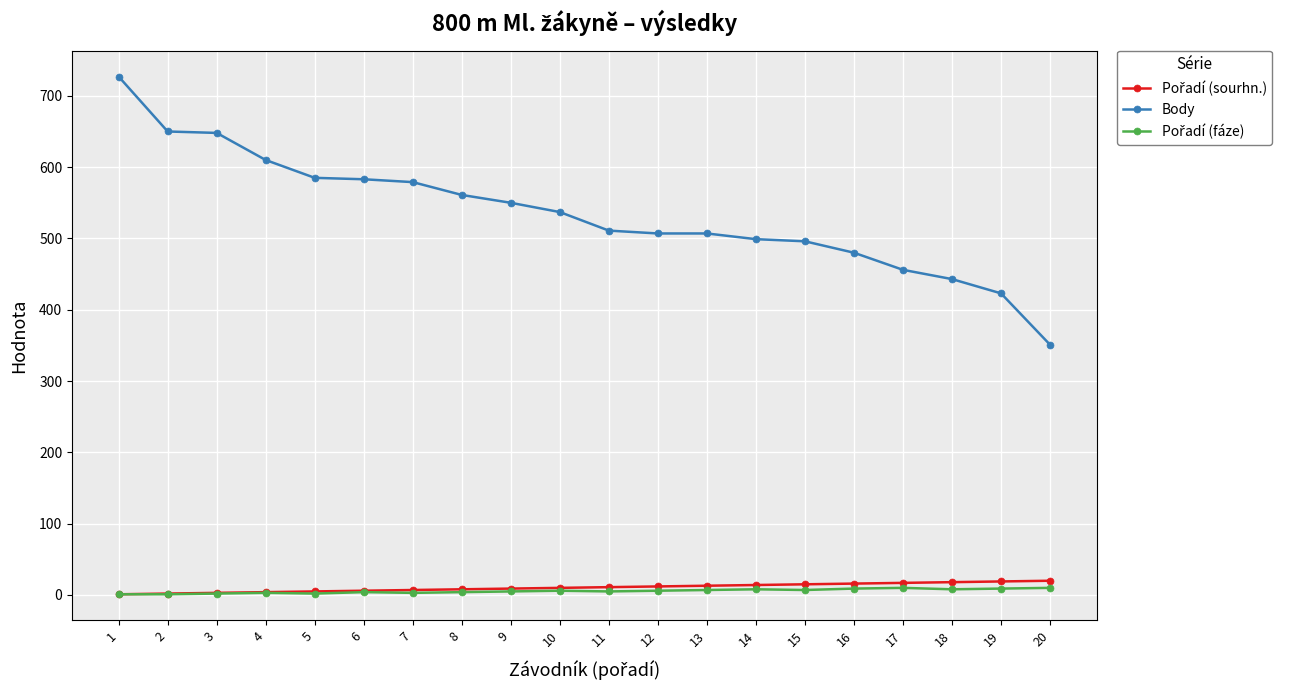

Does the chart have visible grid lines?

Yes